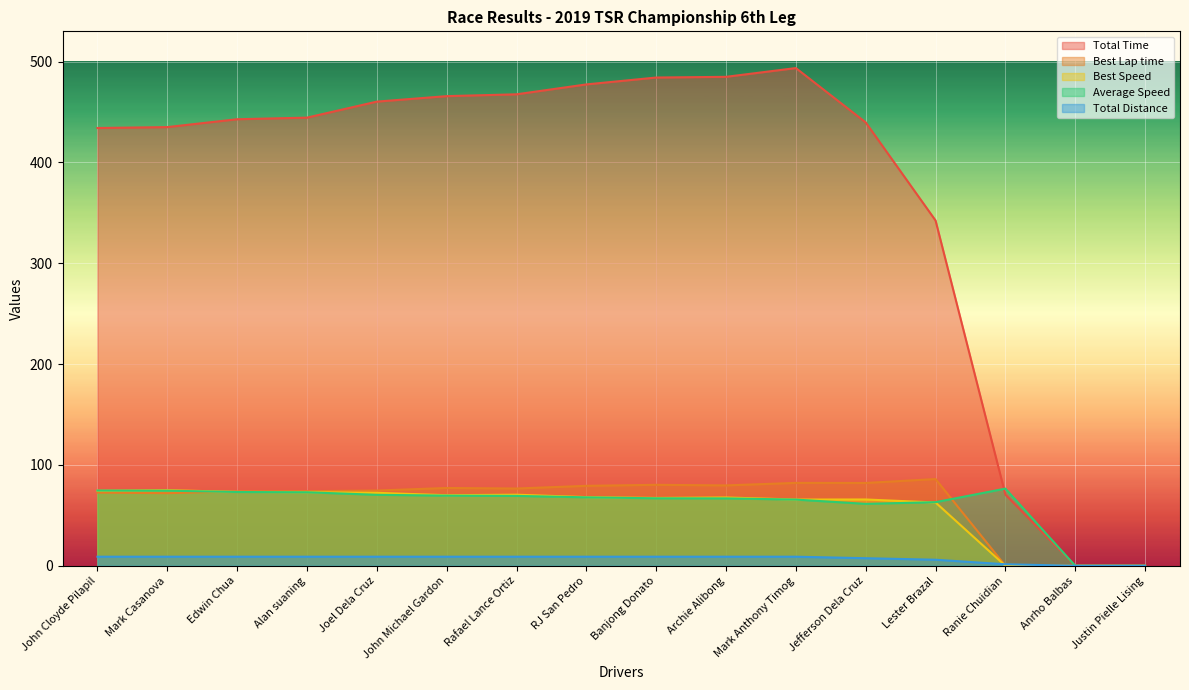

What is the label of the 2nd point from the left?

Mark Casanova